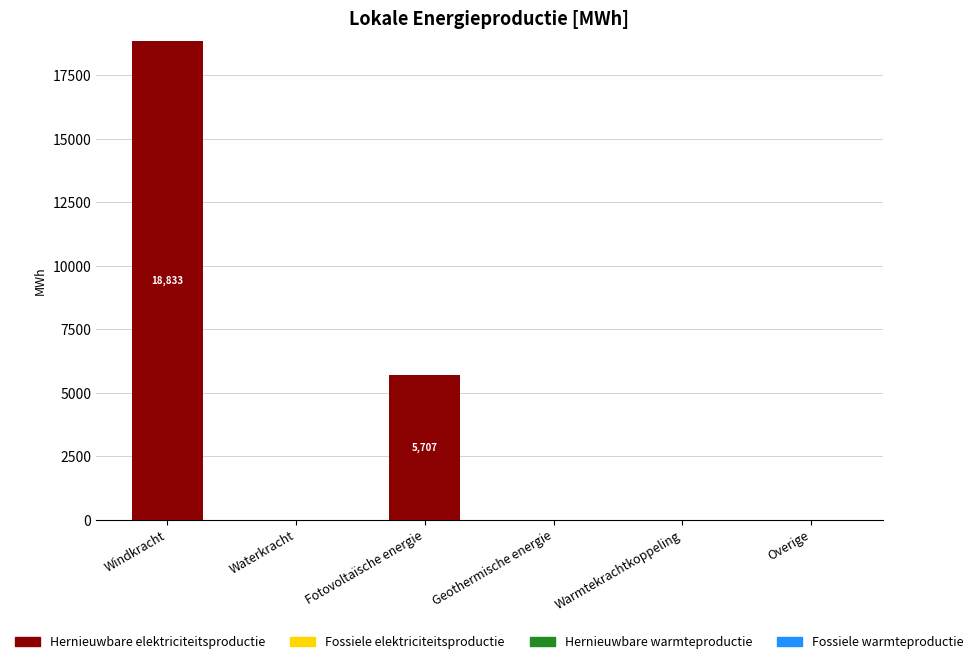

The chart shows a value of 32636.3 at Windkracht. True or false?

False